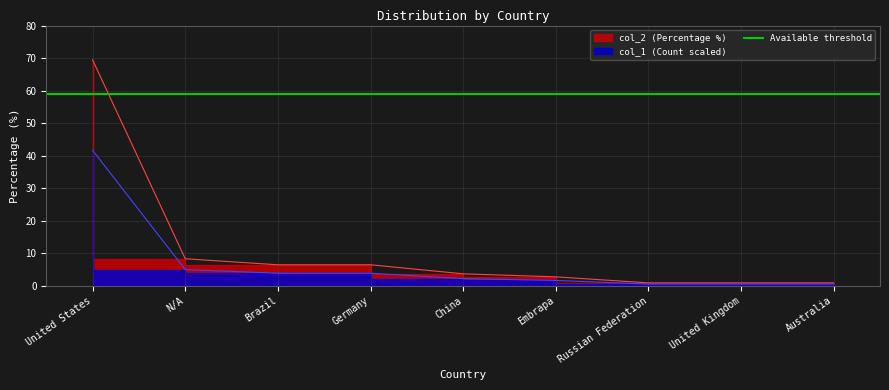

What is the sum of the values at N/A and Australia?

9.3